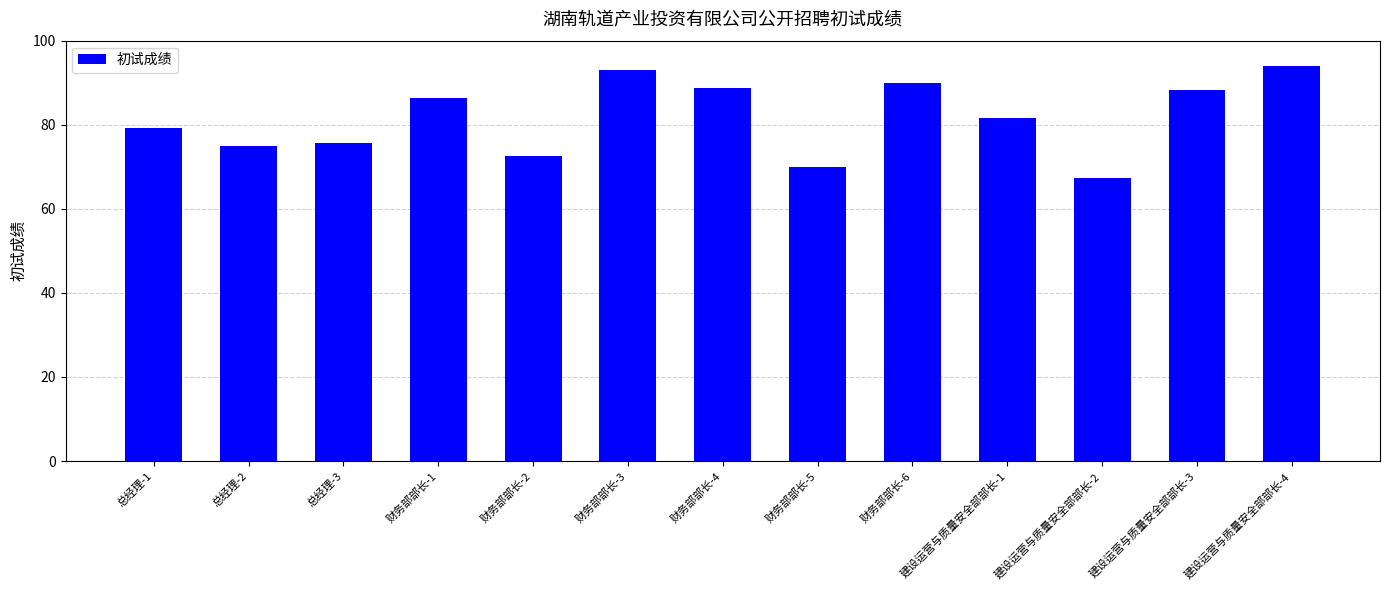

What is the sum of the values at 财务部部长-1 and 建设运营与质量安全部部长-4?

180.3